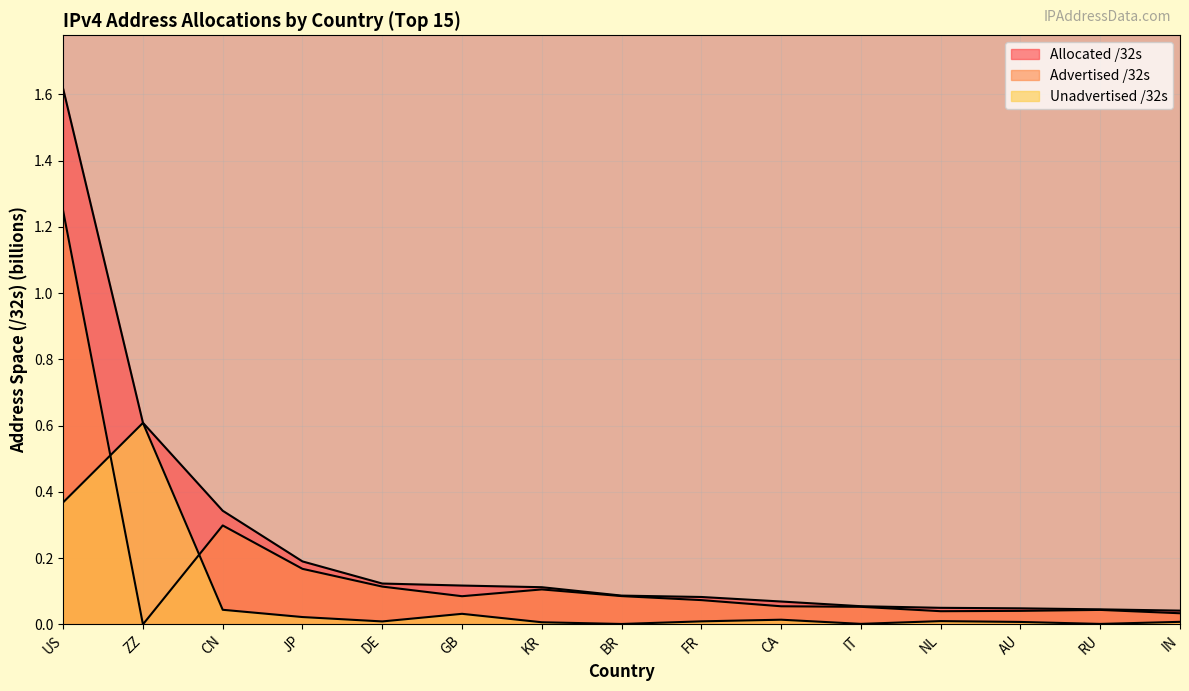

Reading right to left, transcribe all the data shown in this chart.

Allocated /32s: IN=0.0	RU=0.0	AU=0.0	NL=0.1	IT=0.1	CA=0.1	FR=0.1	BR=0.1	KR=0.1	GB=0.1	DE=0.1	JP=0.2	CN=0.3	ZZ=0.6	US=1.6
Advertised /32s: IN=0.0	RU=0.0	AU=0.0	NL=0.0	IT=0.1	CA=0.1	FR=0.1	BR=0.1	KR=0.1	GB=0.1	DE=0.1	JP=0.2	CN=0.3	ZZ=0.0	US=1.2
Unadvertised /32s: IN=0.0	RU=0.0	AU=0.0	NL=0.0	IT=0.0	CA=0.0	FR=0.0	BR=0.0	KR=0.0	GB=0.0	DE=0.0	JP=0.0	CN=0.0	ZZ=0.6	US=0.4